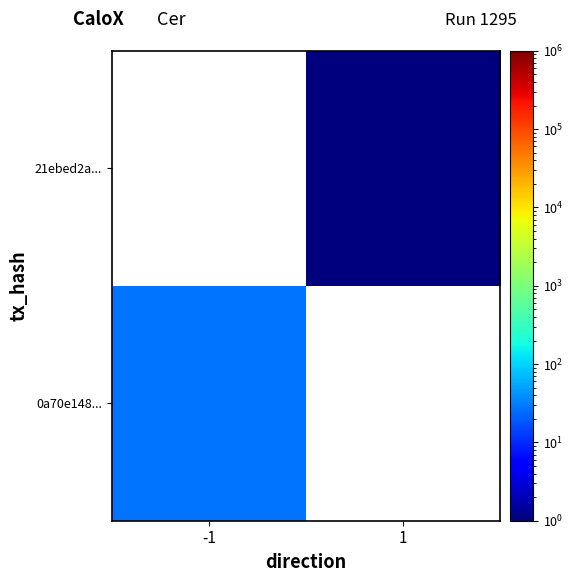

The 21ebed2a... series shows 1.0 at 1. True or false?

True